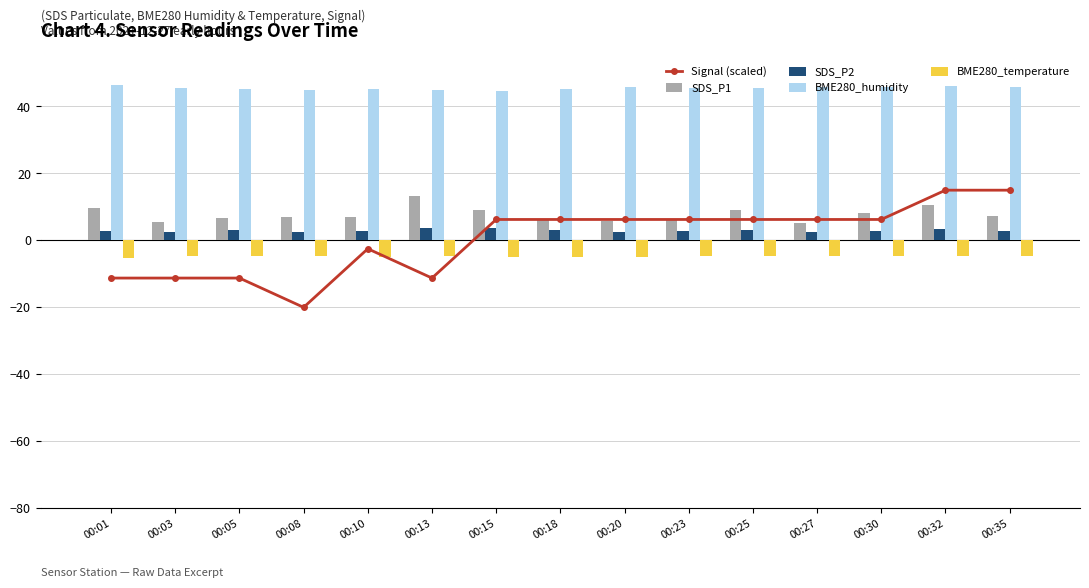

What is the difference between the maximum and minimum values in the BME280_temperature series?

0.5